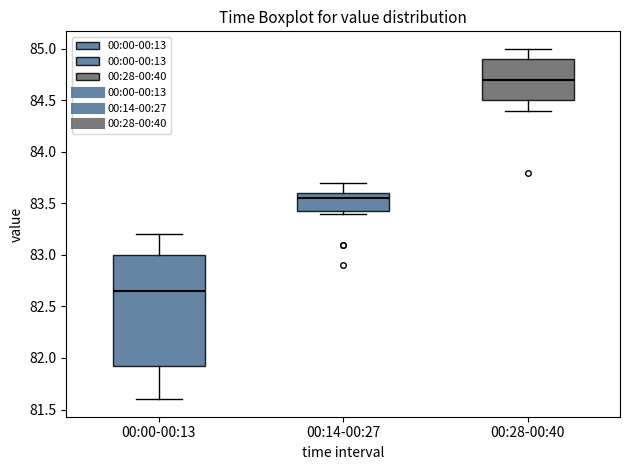

Reading left to right, transcribe this box plot: for each box, give where its median line is, the range the box spans, and where its two whiskers end, as read against the y-axis. The values are not printed on the chart, so give them approximately, as read against the axis.

00:00-00:13: median 82.65, box 81.95 to 83.00, whiskers 81.60 to 83.20
00:14-00:27: median 83.55, box 83.45 to 83.60, whiskers 83.40 to 83.70
00:28-00:40: median 84.70, box 84.50 to 84.90, whiskers 84.40 to 85.00